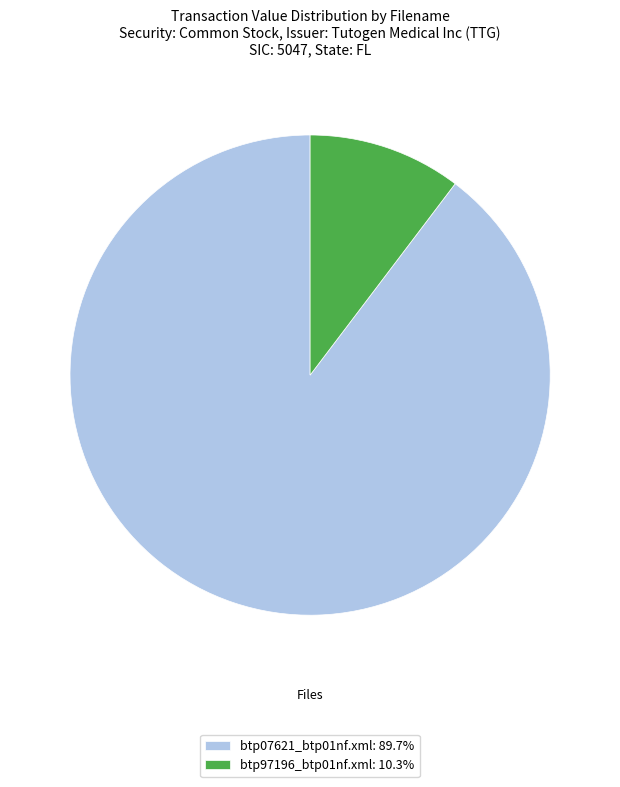

Do btp07621_btp01nf.xml: 89.7% and btp97196_btp01nf.xml: 10.3% together represent more than half of the pie?

Yes